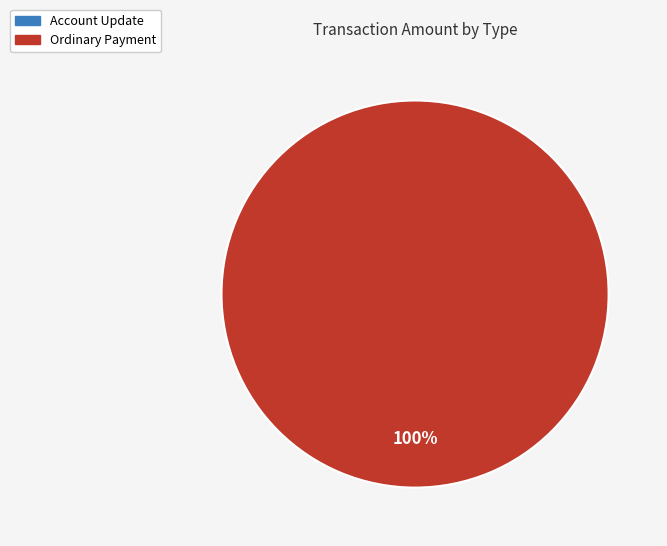

Is it true that Account Update is 9% of the pie?

False